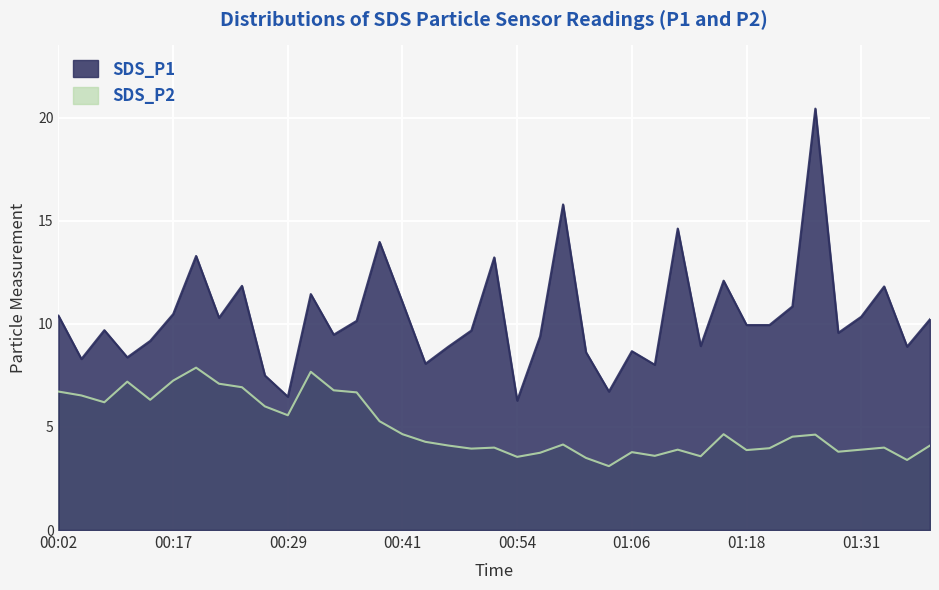

At which label does SDS_P1 first exceed 9?

00:02